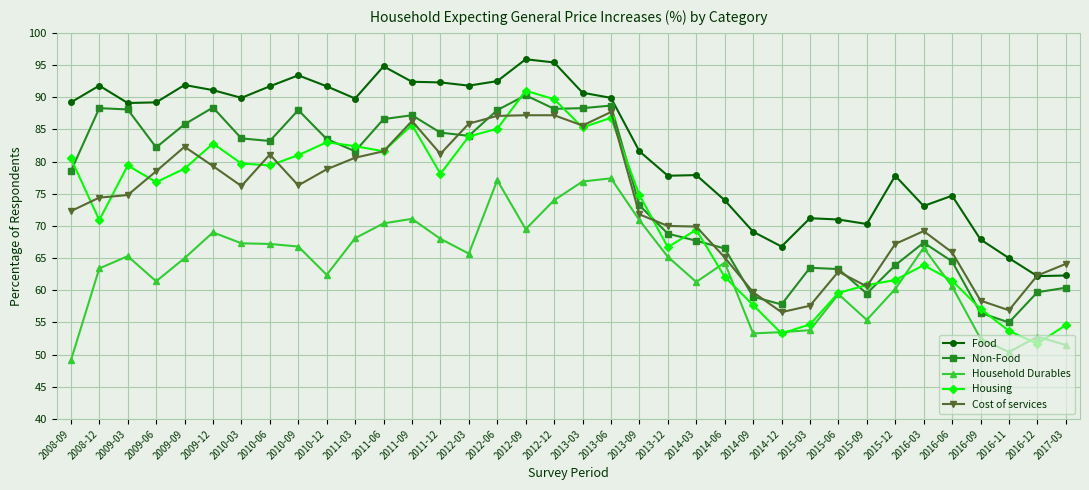

At which category does Housing reach its first local valley?

2008-12